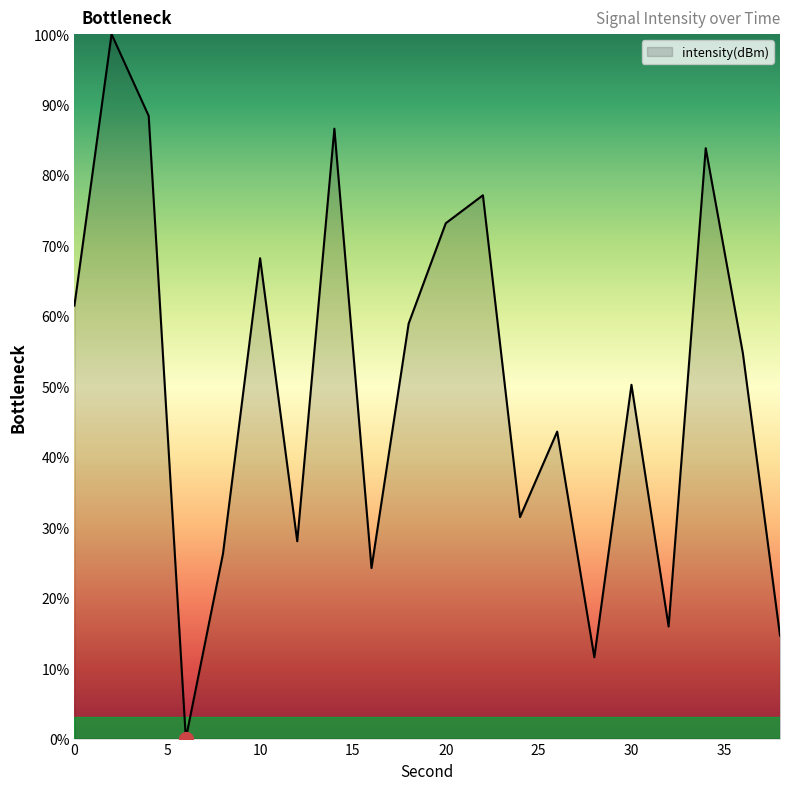

What is the maximum value shown in the chart?

100.0